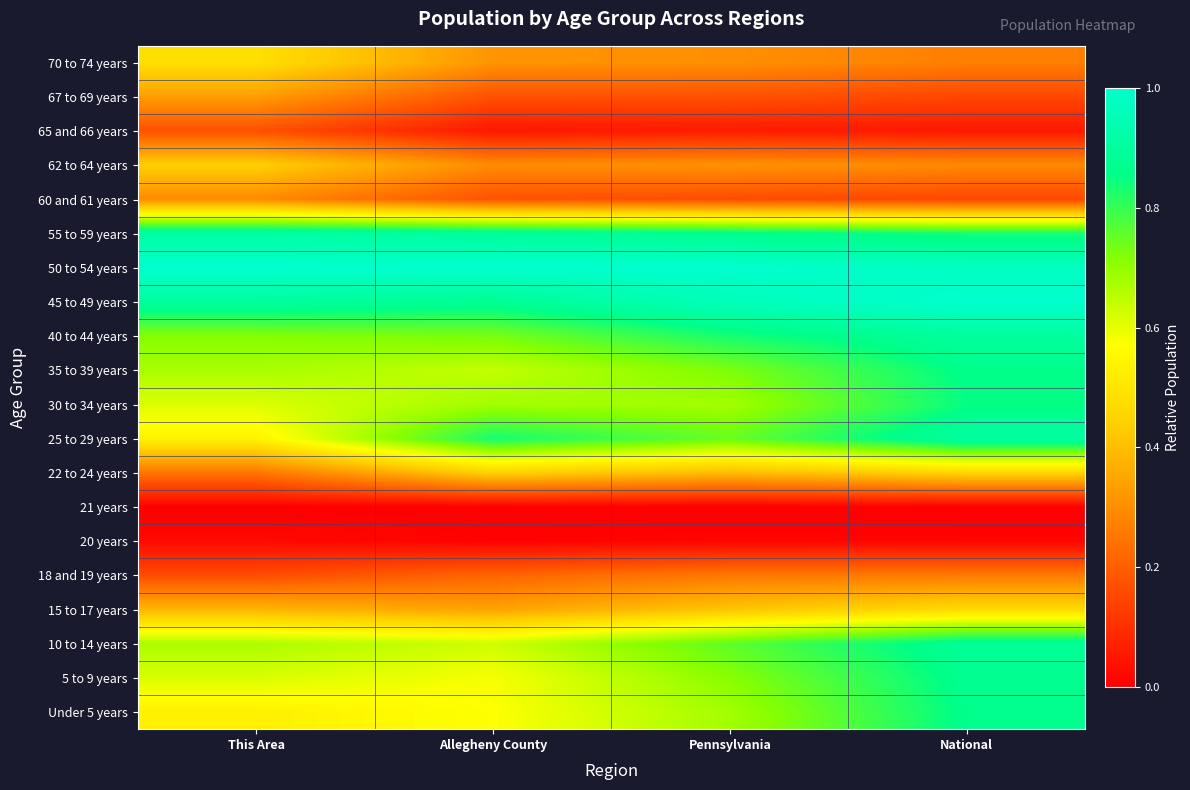

Reading left to right, list all the values displayed in this chart.

Under 5 years: This Area=0.5	Allegheny County=0.6	Pennsylvania=0.7	National=0.9
5 to 9 years: This Area=0.6	Allegheny County=0.6	Pennsylvania=0.7	National=0.9
10 to 14 years: This Area=0.7	Allegheny County=0.6	Pennsylvania=0.8	National=0.9
15 to 17 years: This Area=0.4	Allegheny County=0.3	Pennsylvania=0.4	National=0.5
18 and 19 years: This Area=0.2	Allegheny County=0.2	Pennsylvania=0.3	National=0.3
20 years: This Area=0.0	Allegheny County=0.0	Pennsylvania=0.0	National=0.0
21 years: This Area=0.0	Allegheny County=0.0	Pennsylvania=0.0	National=0.0
22 to 24 years: This Area=0.2	Allegheny County=0.4	Pennsylvania=0.4	National=0.5
25 to 29 years: This Area=0.5	Allegheny County=0.8	Pennsylvania=0.7	National=0.9
30 to 34 years: This Area=0.6	Allegheny County=0.7	Pennsylvania=0.7	National=0.9
35 to 39 years: This Area=0.7	Allegheny County=0.6	Pennsylvania=0.7	National=0.9
40 to 44 years: This Area=0.7	Allegheny County=0.7	Pennsylvania=0.8	National=0.9
45 to 49 years: This Area=0.9	Allegheny County=0.9	Pennsylvania=1.0	National=1.0
50 to 54 years: This Area=1.0	Allegheny County=1.0	Pennsylvania=1.0	National=1.0
55 to 59 years: This Area=0.9	Allegheny County=0.9	Pennsylvania=0.9	National=0.8
60 and 61 years: This Area=0.3	Allegheny County=0.2	Pennsylvania=0.2	National=0.2
62 to 64 years: This Area=0.4	Allegheny County=0.3	Pennsylvania=0.3	National=0.3
65 and 66 years: This Area=0.2	Allegheny County=0.1	Pennsylvania=0.1	National=0.1
67 to 69 years: This Area=0.3	Allegheny County=0.2	Pennsylvania=0.2	National=0.2
70 to 74 years: This Area=0.5	Allegheny County=0.3	Pennsylvania=0.3	National=0.3